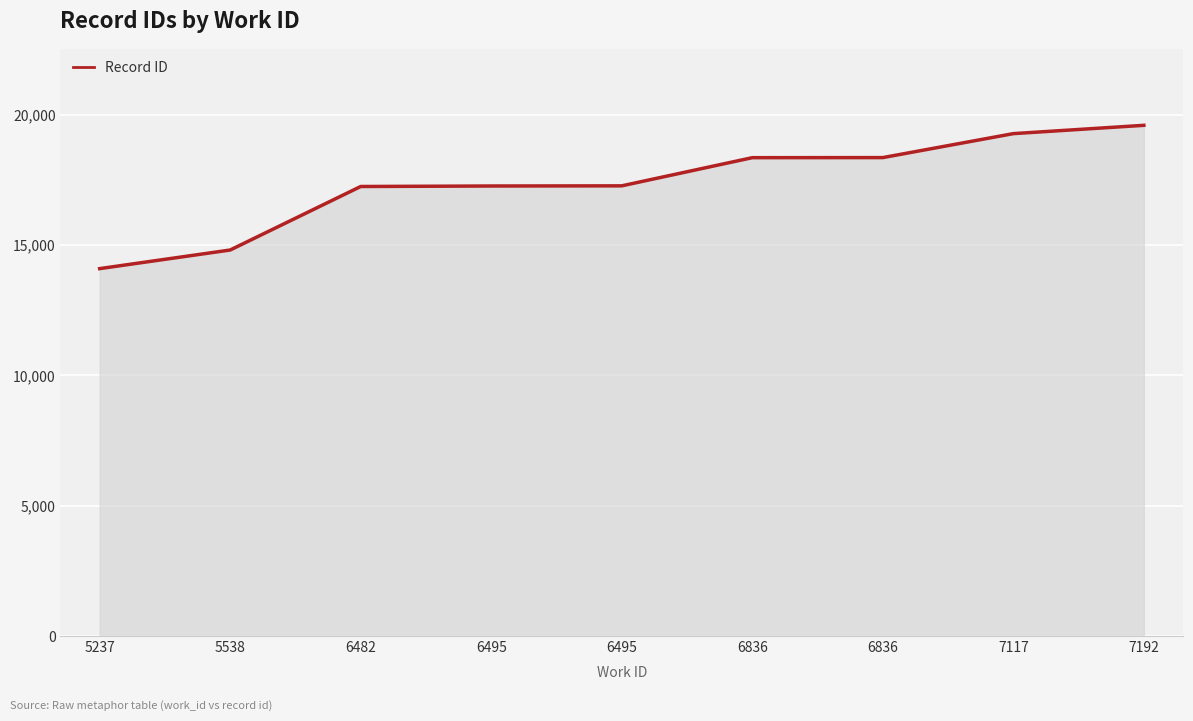

At which category does the chart reach its peak across all series?

7192